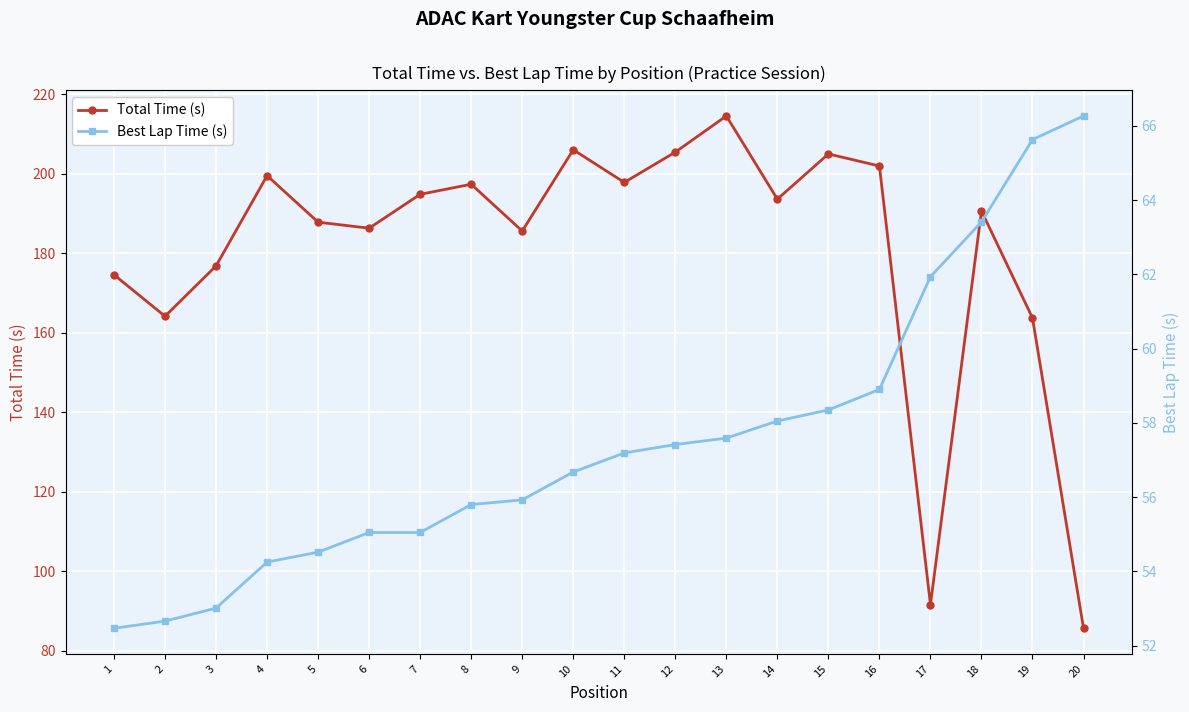

What are all the series names shown in the legend?

Total Time (s), Best Lap Time (s)